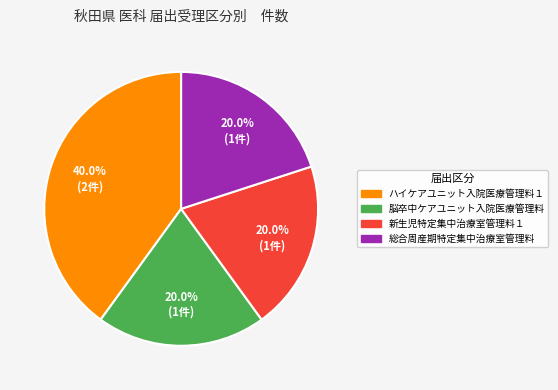

Approximately how many times larger is the value at 脳卒中ケアユニット入院医療管理料 compared to 総合周産期特定集中治療室管理料?

1.0